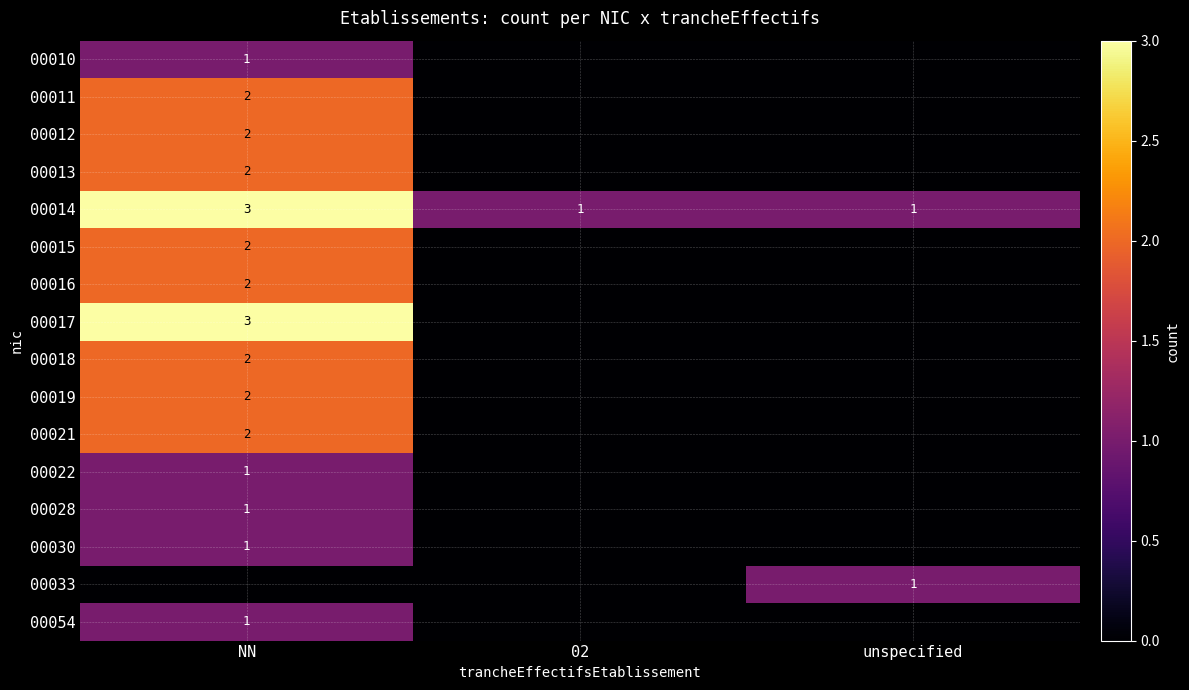

What is the maximum value shown in the chart?

3